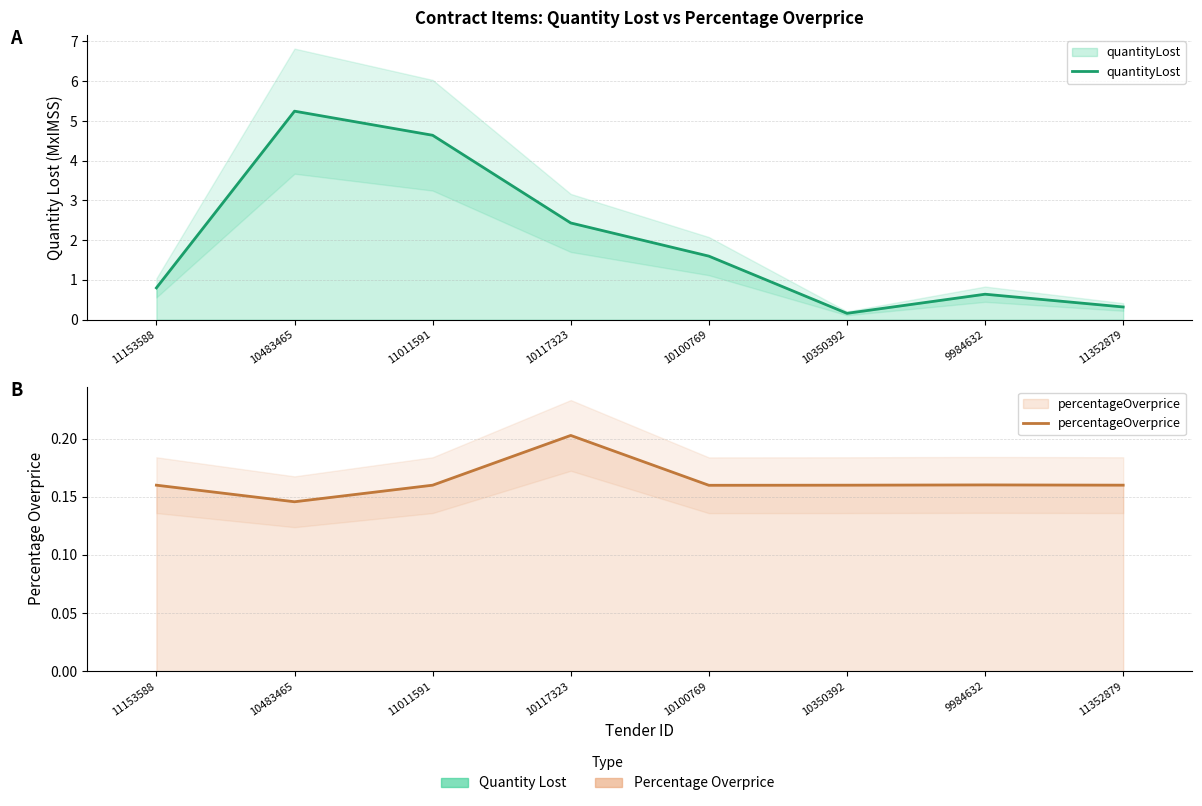

True or false: percentageOverprice has more than 2 points higher than both neighbors.

False